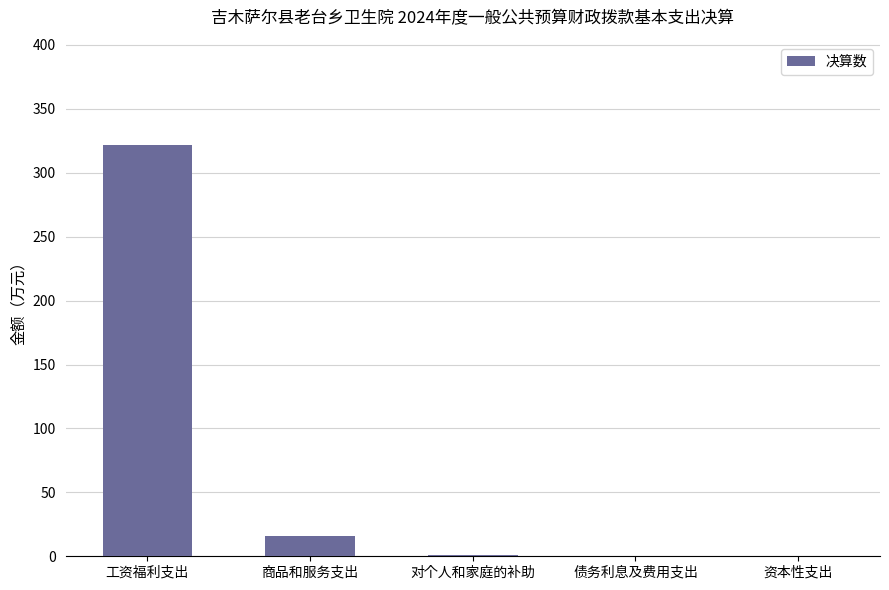

Where is the data nearest to the value 160?

商品和服务支出